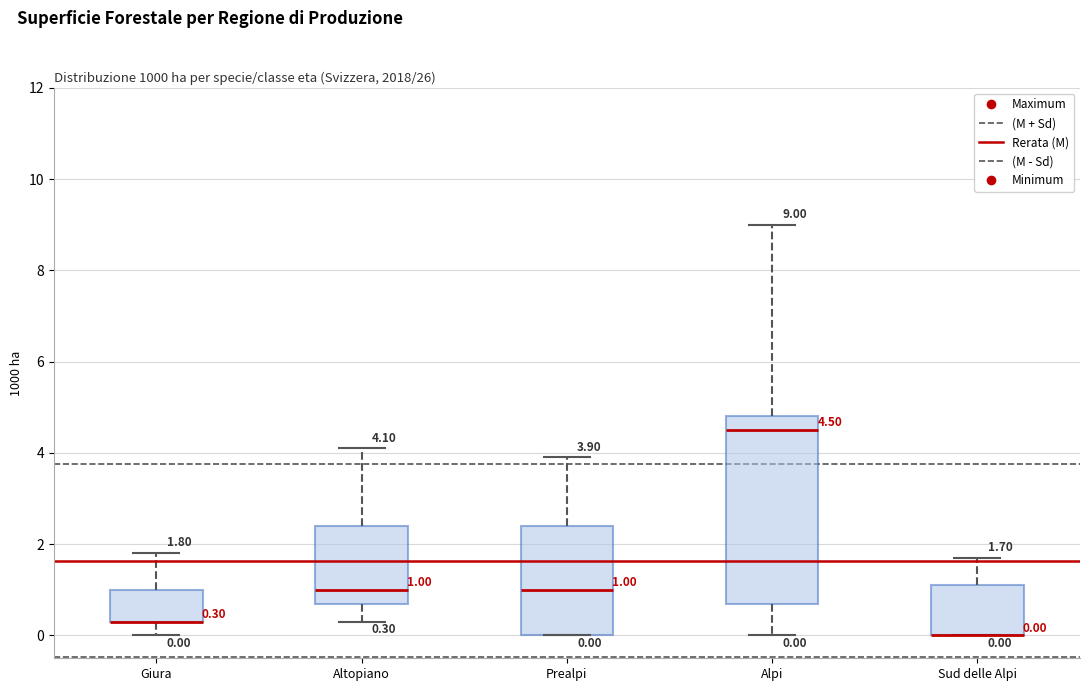

Comparing the boxes themselves (not the whiskers), which one is the tallest?

Alpi